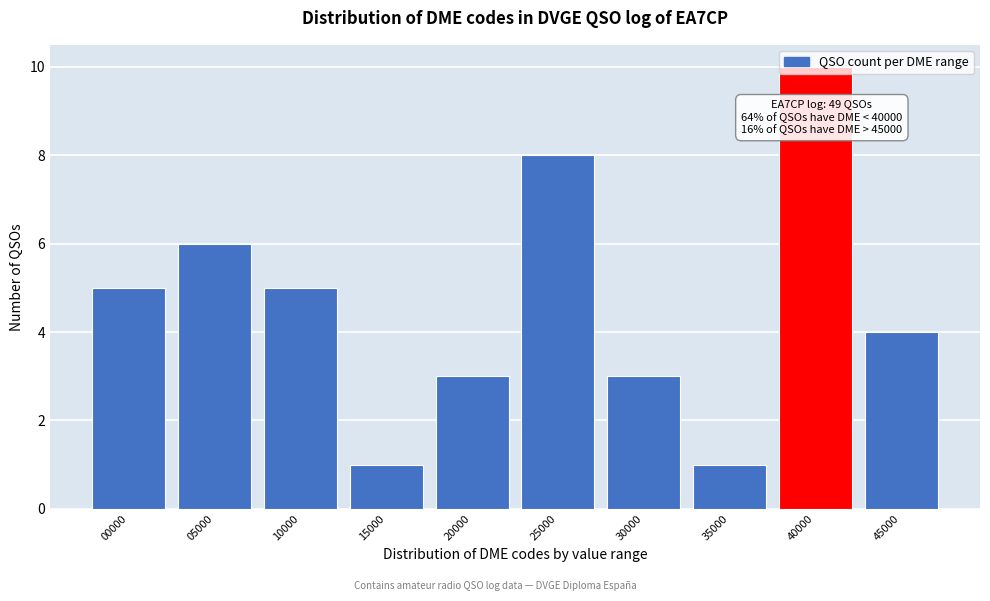

What is the value of the 9th bar from the left?

10